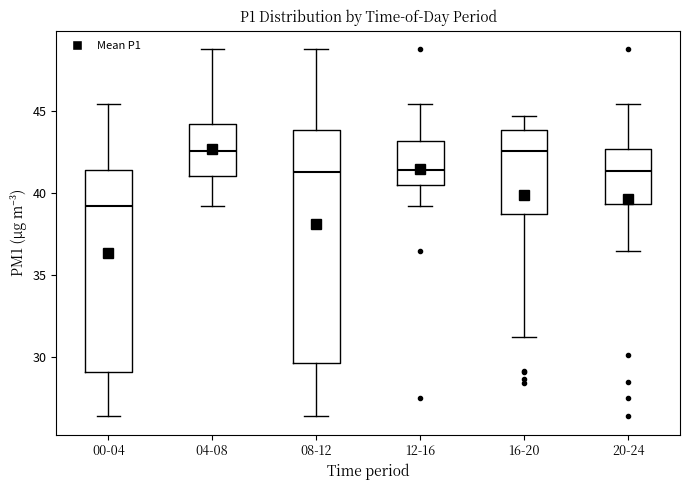

Reading left to right, read every box against the y-axis: the position of its median line, the range the box covers, and the ends of its whiskers. The values are not printed on the chart, so give them approximately, as read against the axis.

00-04: median 39.0, box 29.0 to 41.5, whiskers 26.5 to 45.5
04-08: median 42.5, box 41.0 to 44.5, whiskers 39.0 to 49.0
08-12: median 41.5, box 29.5 to 44.0, whiskers 26.5 to 49.0
12-16: median 41.5, box 40.5 to 43.0, whiskers 39.0 to 45.5
16-20: median 42.5, box 38.5 to 44.0, whiskers 31.5 to 45.0
20-24: median 41.5, box 39.5 to 42.5, whiskers 36.5 to 45.5